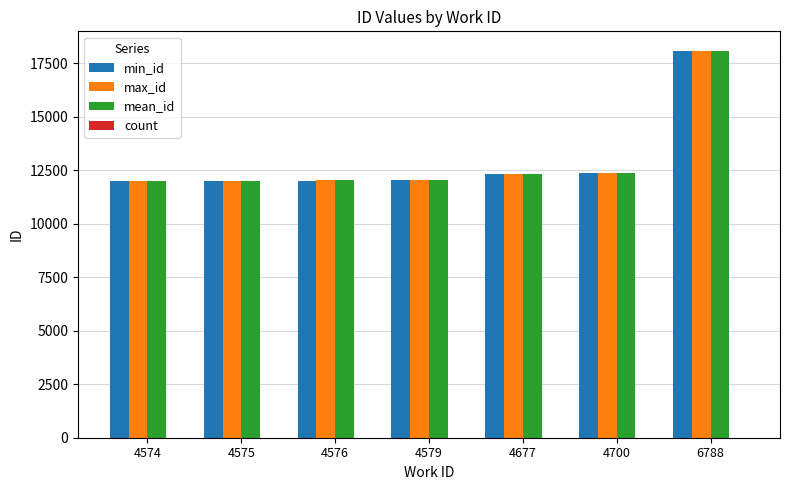

How many distinct data groups are displayed?

4